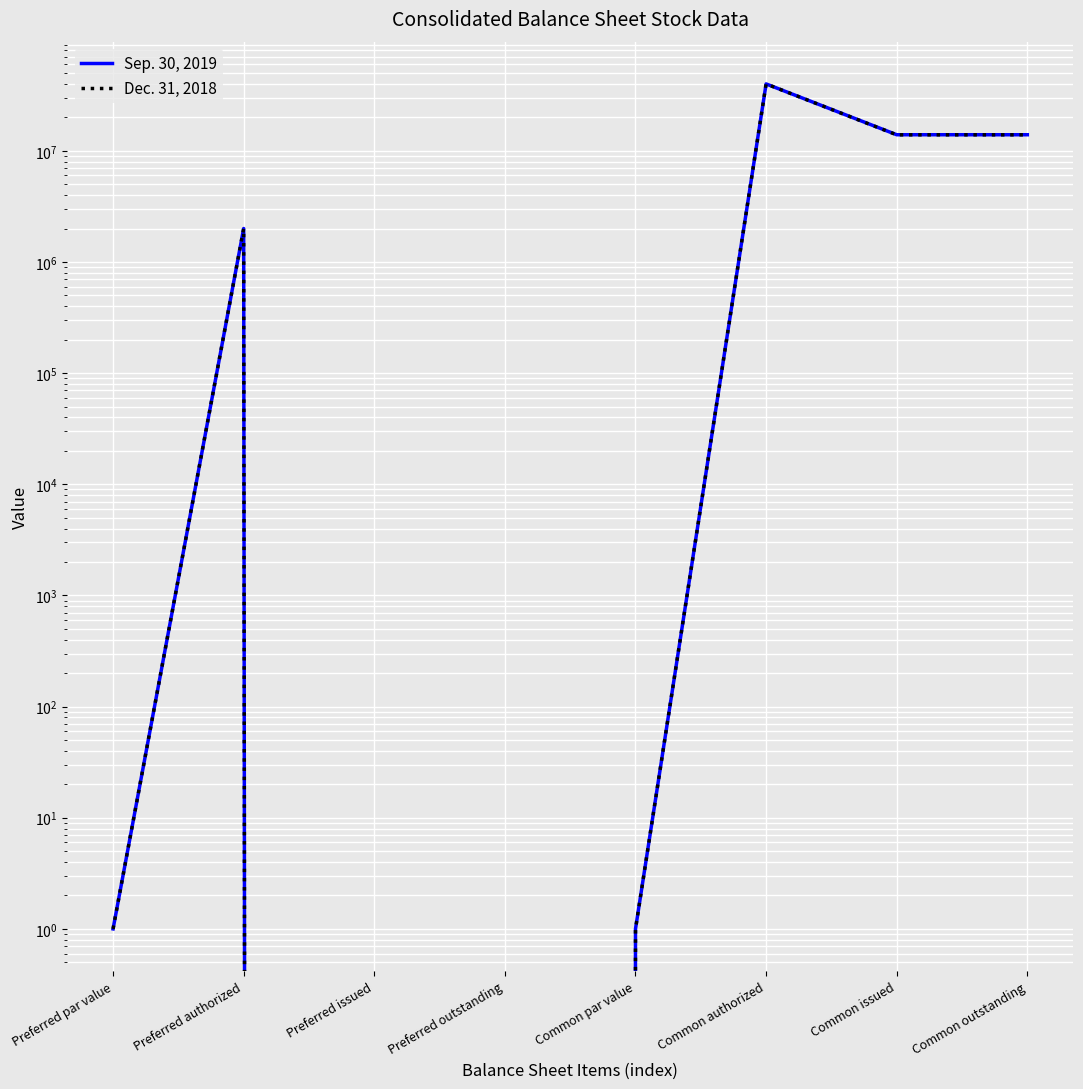

In Sep. 30, 2019, how many points are higher than both neighbors (excluding endpoints)?

2